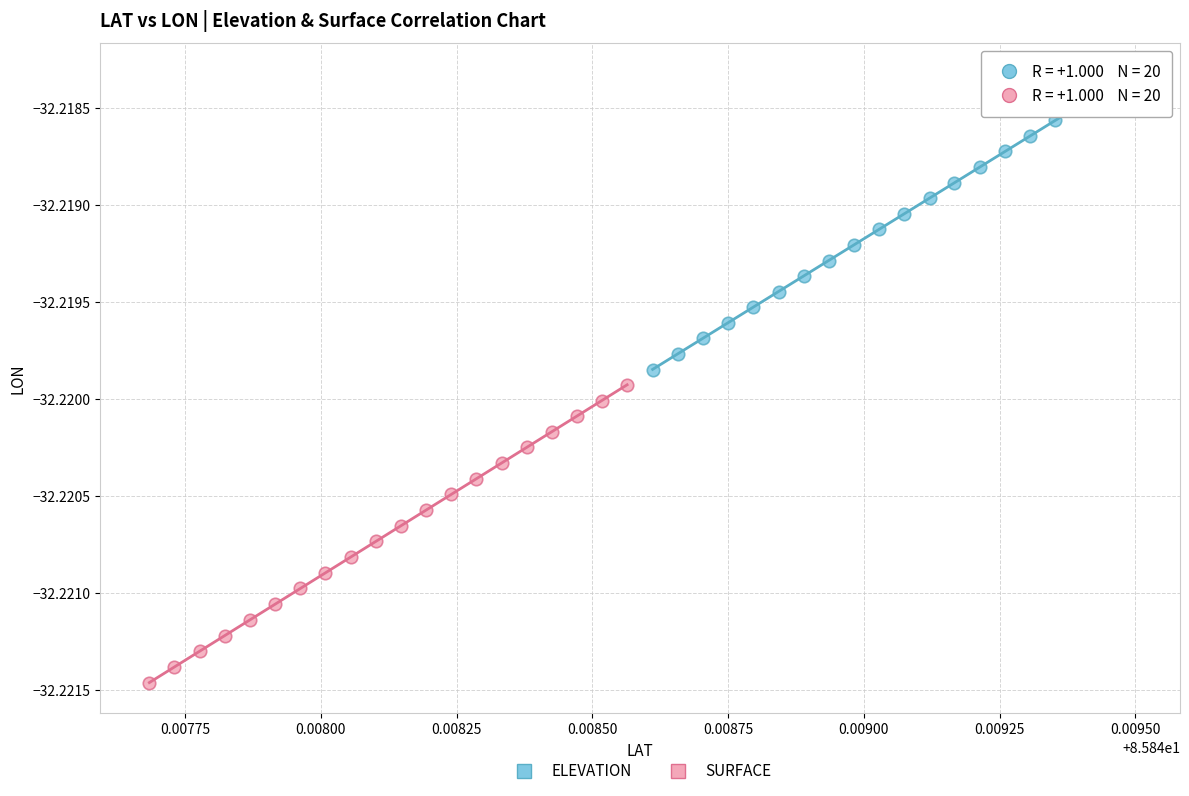

Which series contains the lowest Y value?

SURFACE